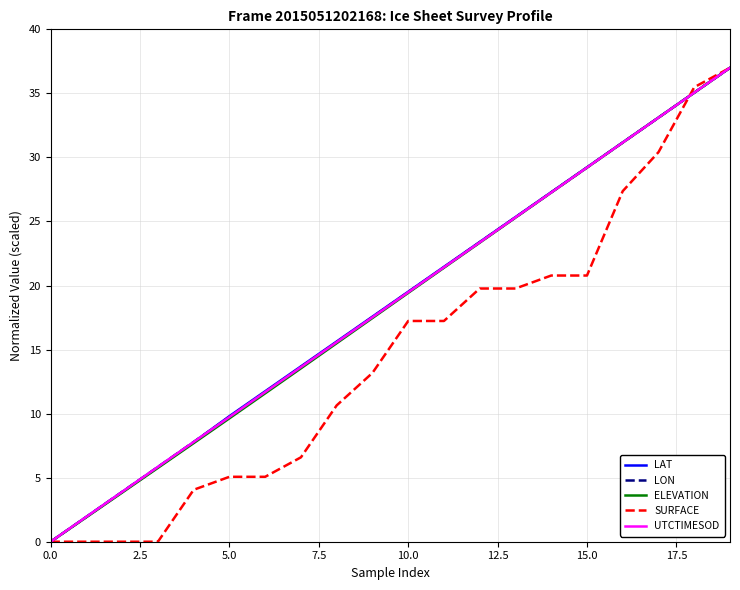

How many values in the UTCTIMESOD series are below 19?

10